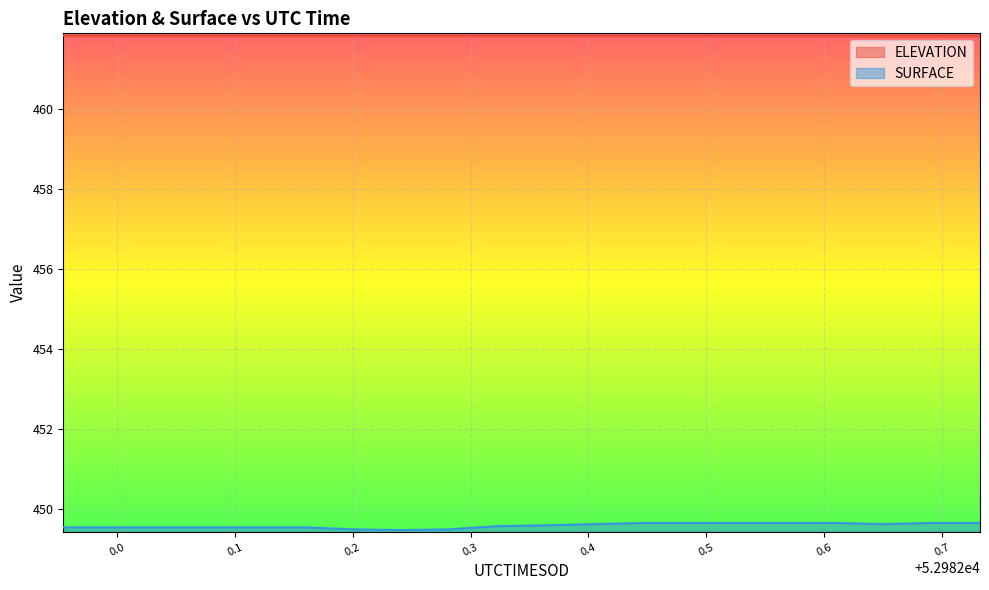

How many SURFACE values are between 449 and 450?

20